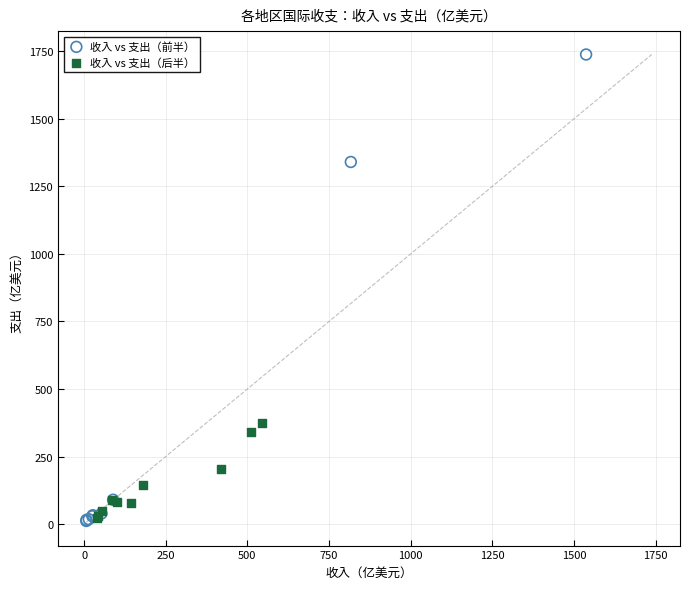

Which series reaches the maximum Y coordinate?

收入 vs 支出（前半）